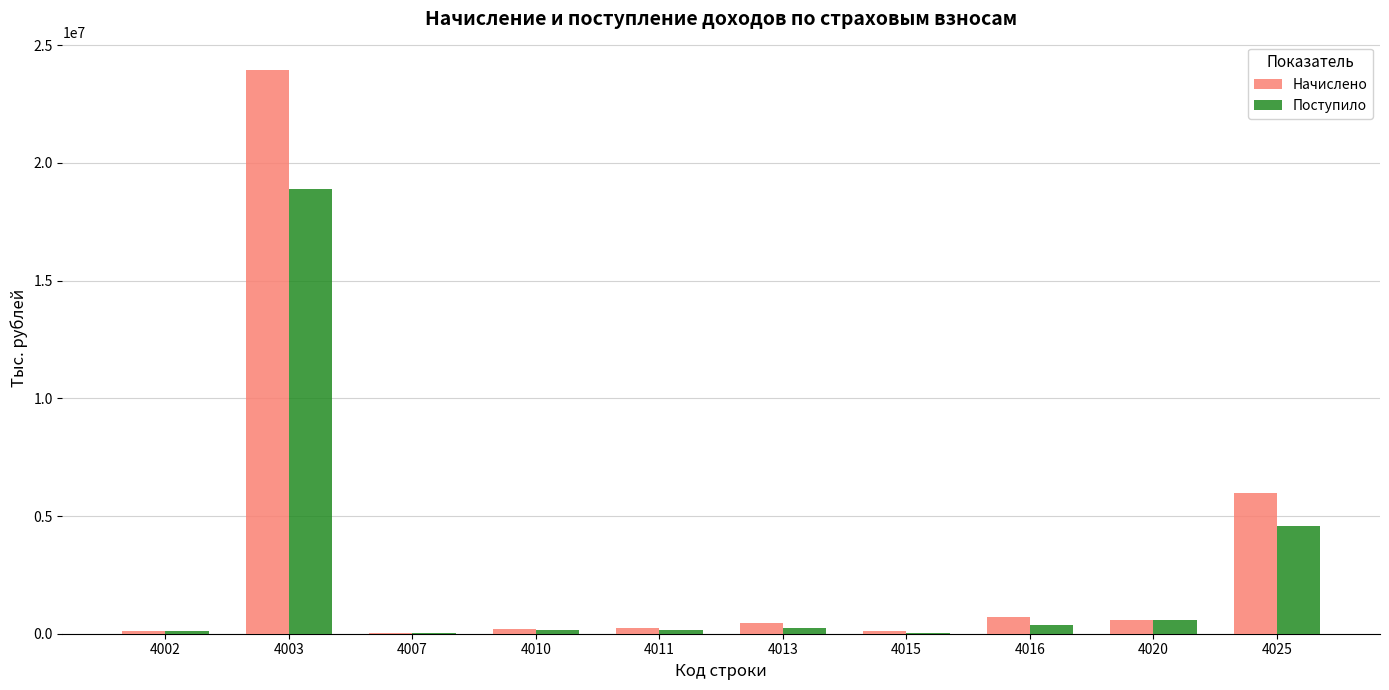

At which category is the sum across all series the highest?

4003